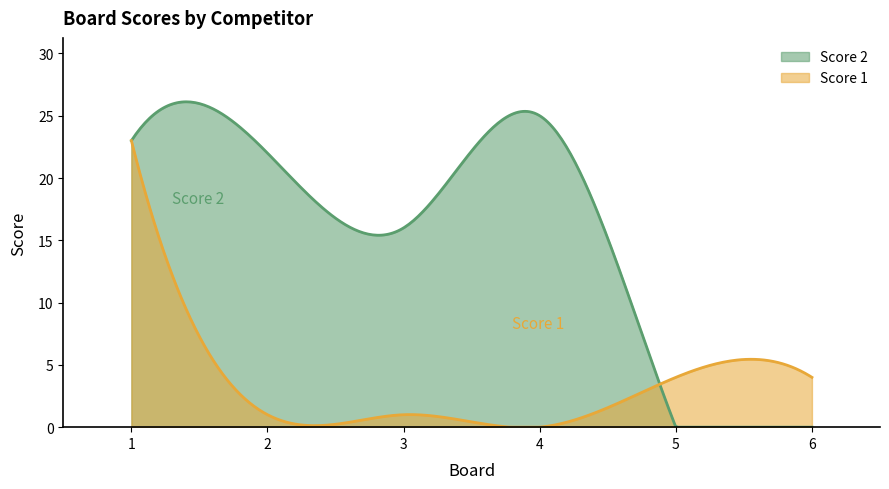

At which label is Score 2 closest to 12?

3